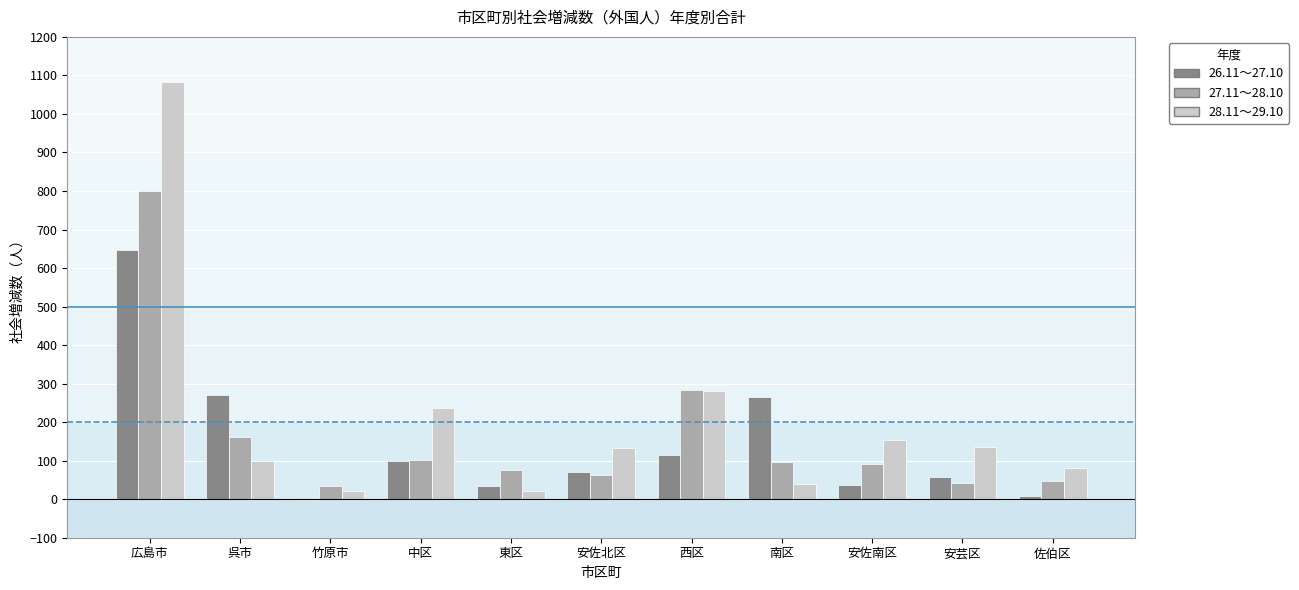

Is it true that 27.11～28.10 equals 133 at 安佐南区?

False